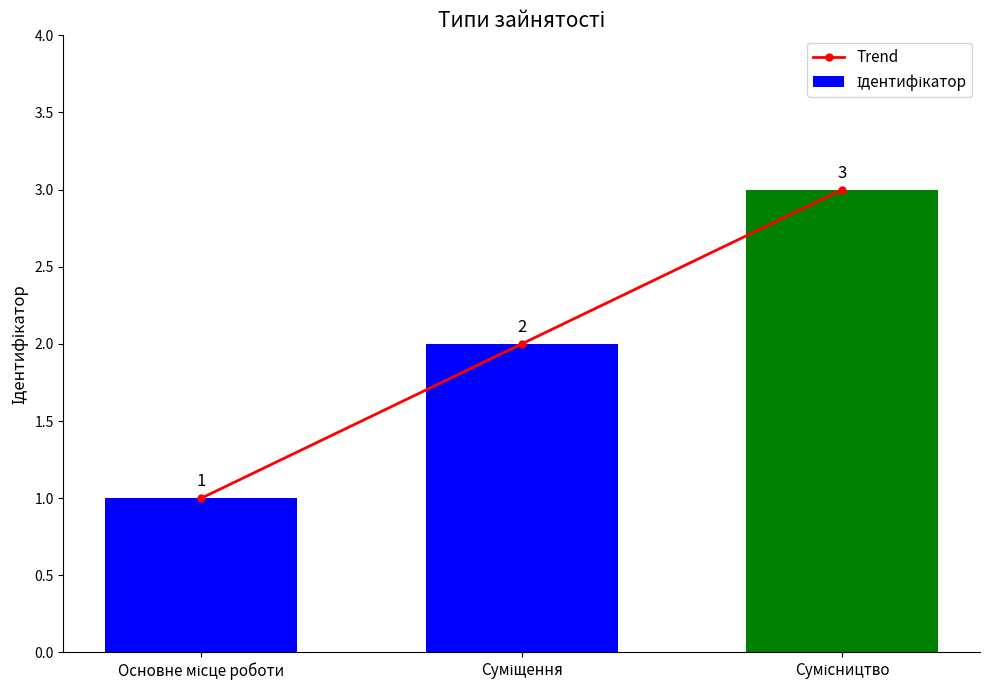

Is the value of Ідентифікатор at Сумісництво greater than the value of Trend at Сумісництво?

No